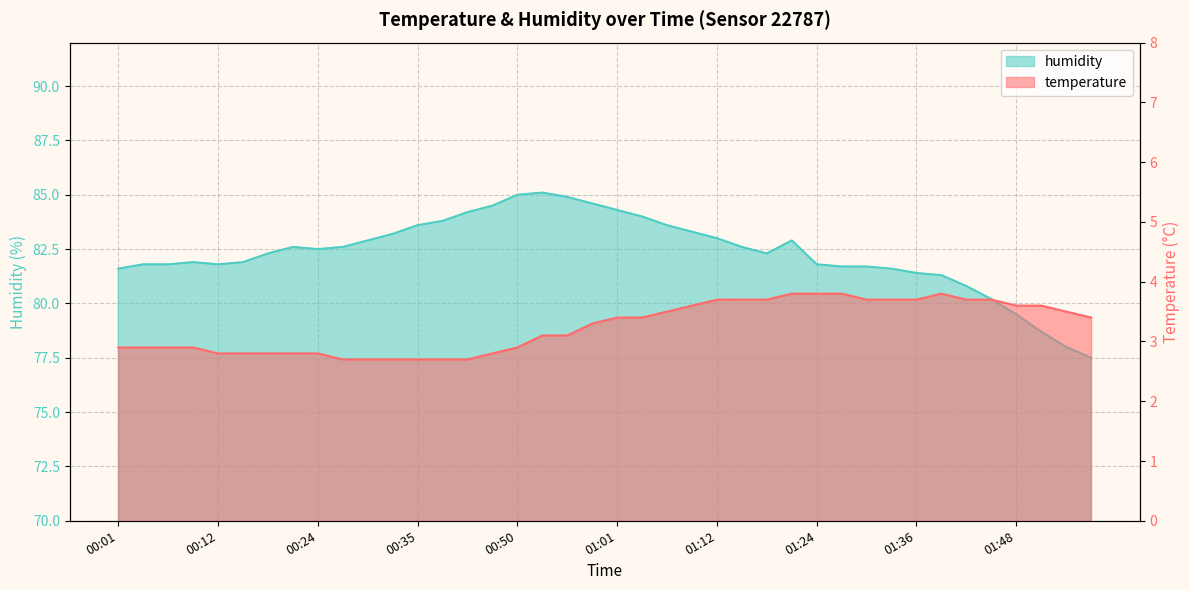

At which label does humidity reach its peak?

00:53